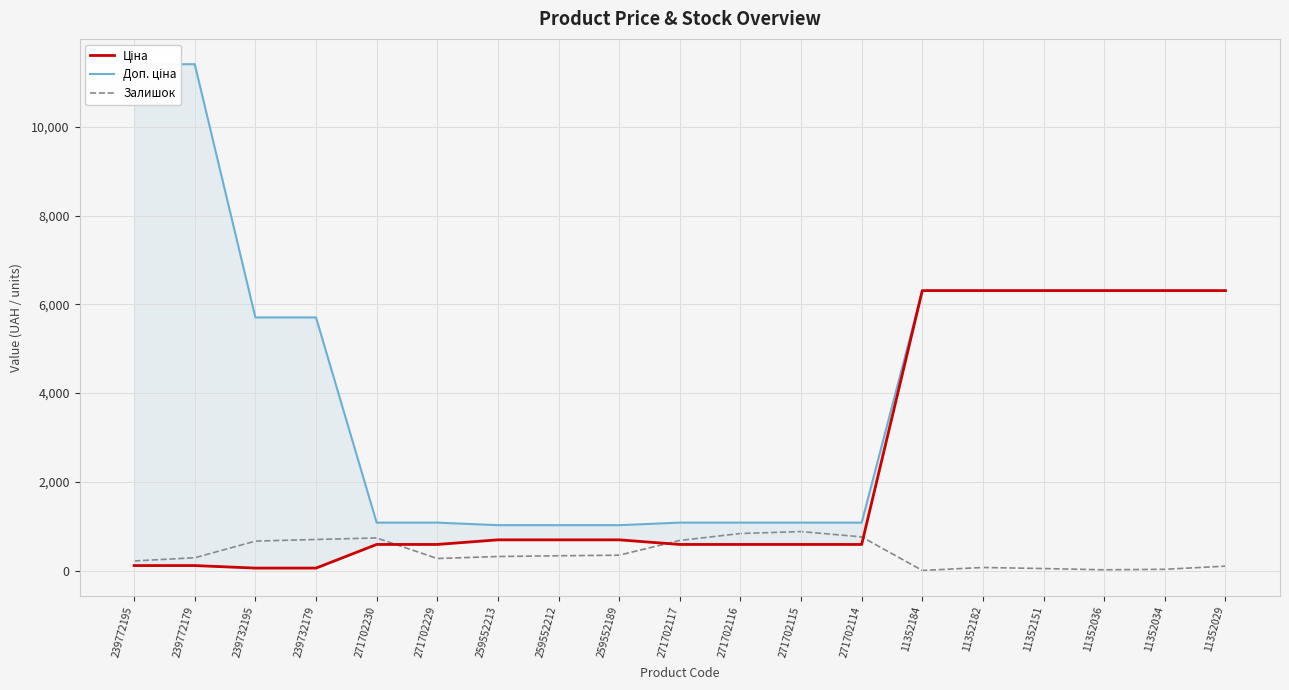

How many lines are shown in the chart?

3